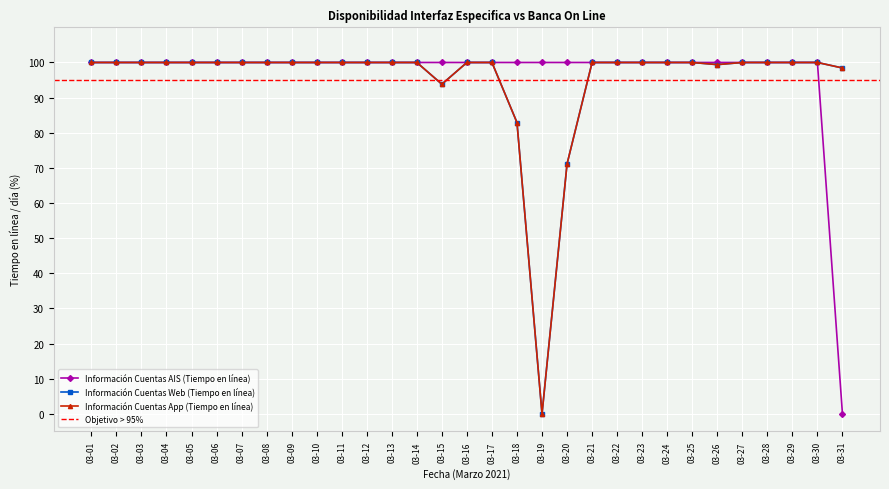

Between 03-24 and 03-10, which is larger?

03-24